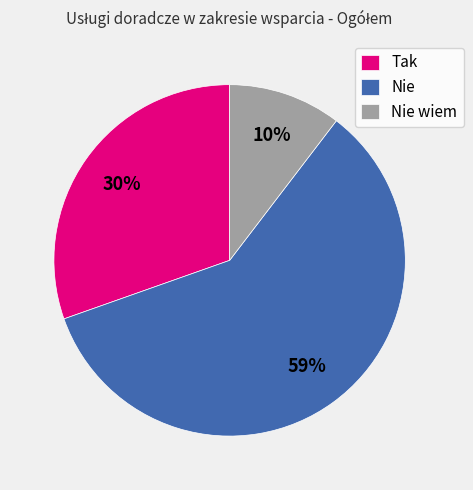

Rank the categories by value from highest to lowest.

Nie, Tak, Nie wiem